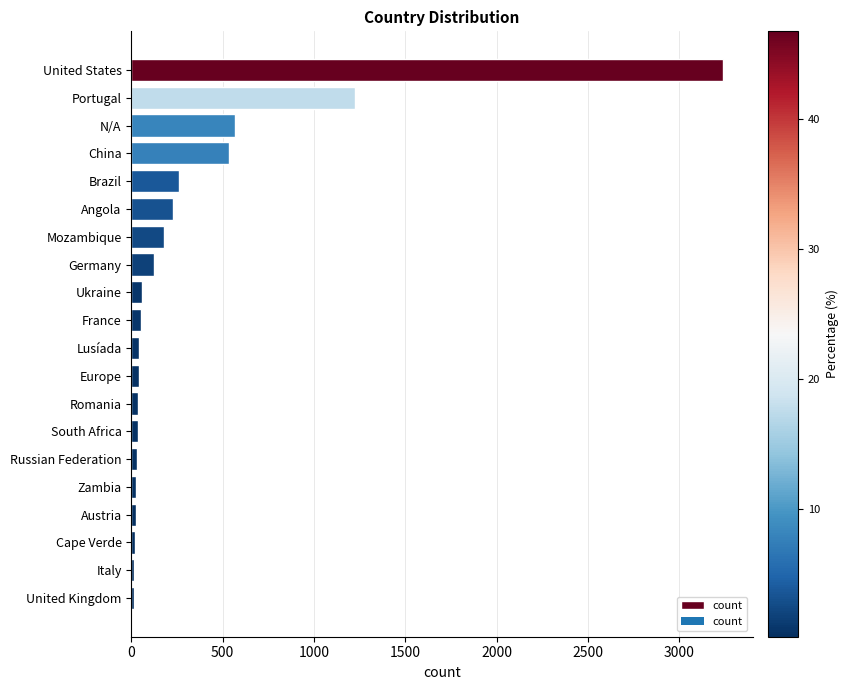

What is the maximum value shown in the chart?

3240